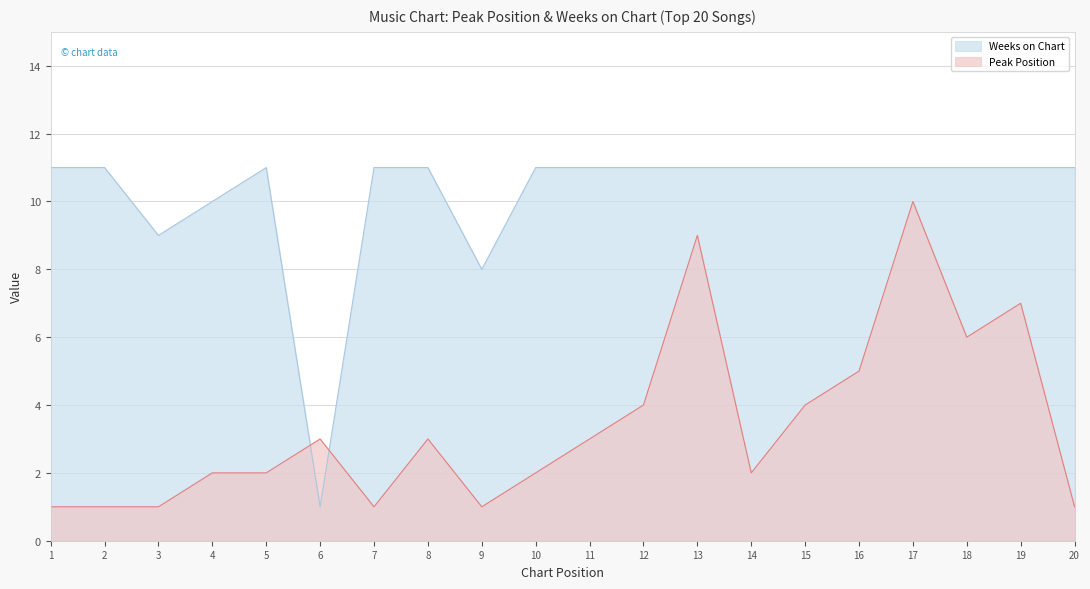

The value of Weeks on Chart at 10 is 6. True or false?

False